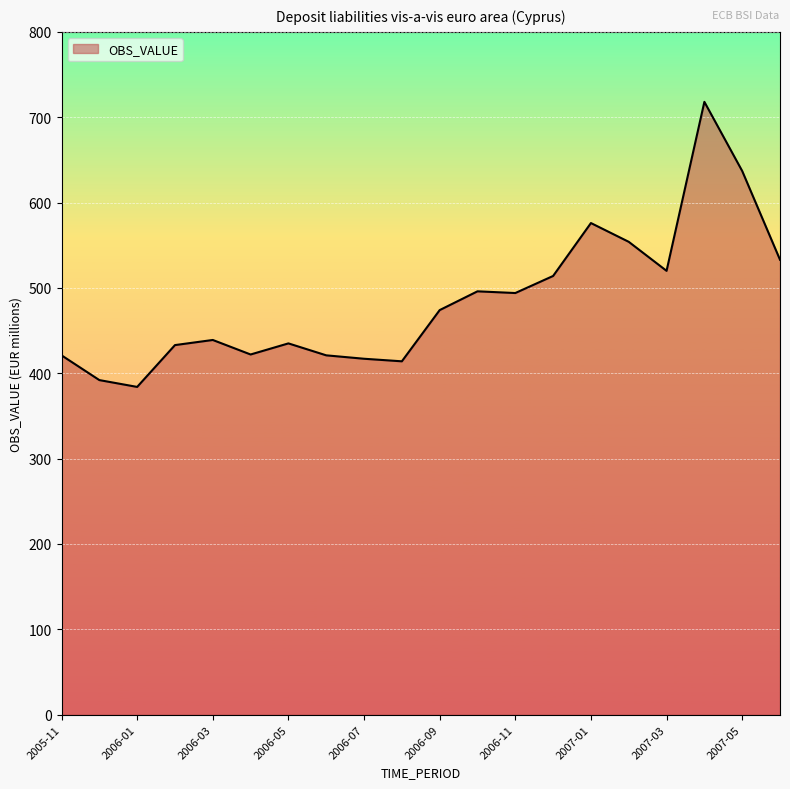

How many series are shown in this chart?

1